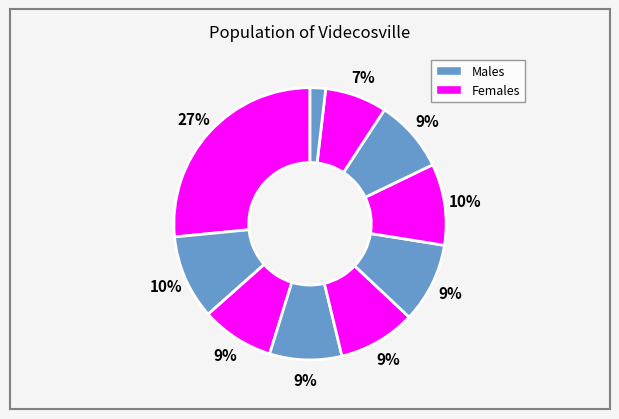

Does any single category account for the majority?

No